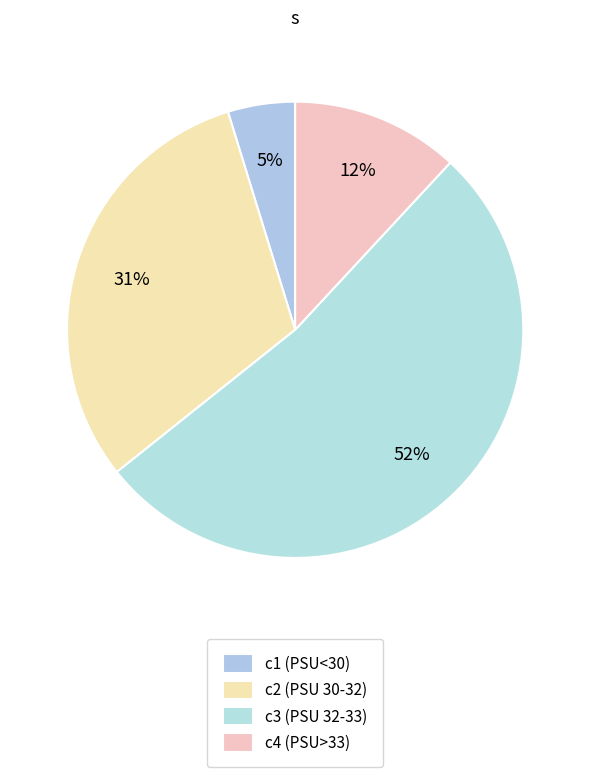

Does c2 account for over 50% of the chart?

No